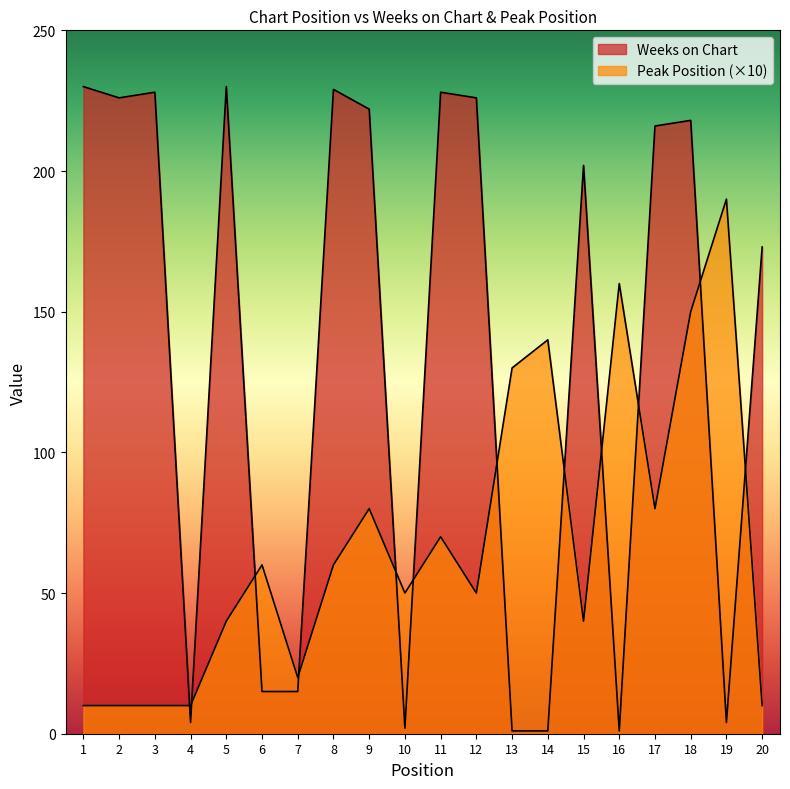

Is it true that Weeks on Chart equals 222 at 9?

True